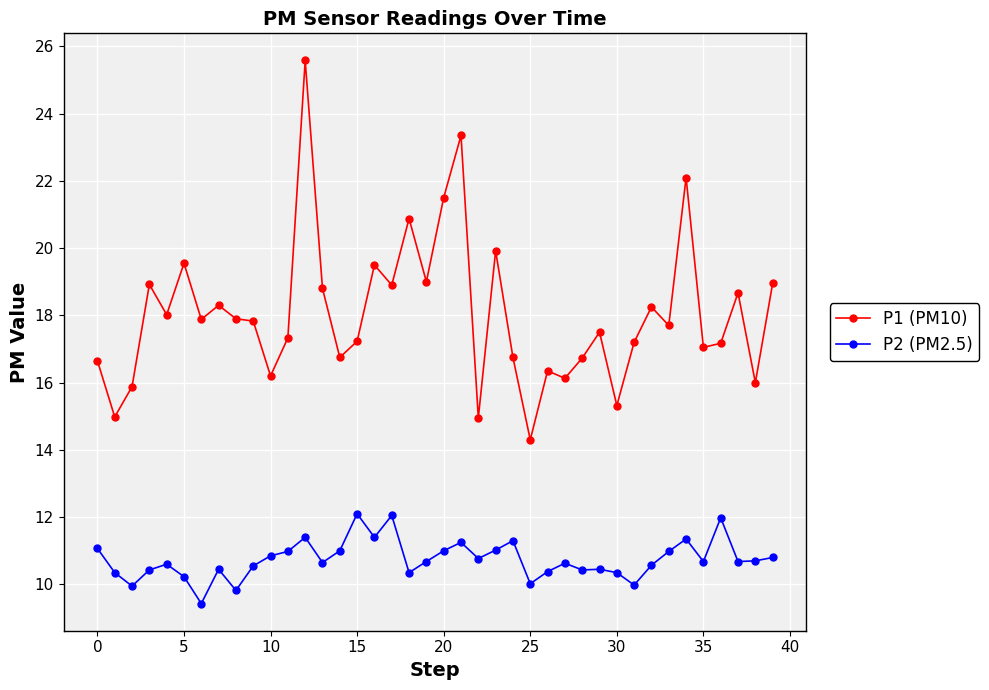

Count the number of data series in this chart.

2